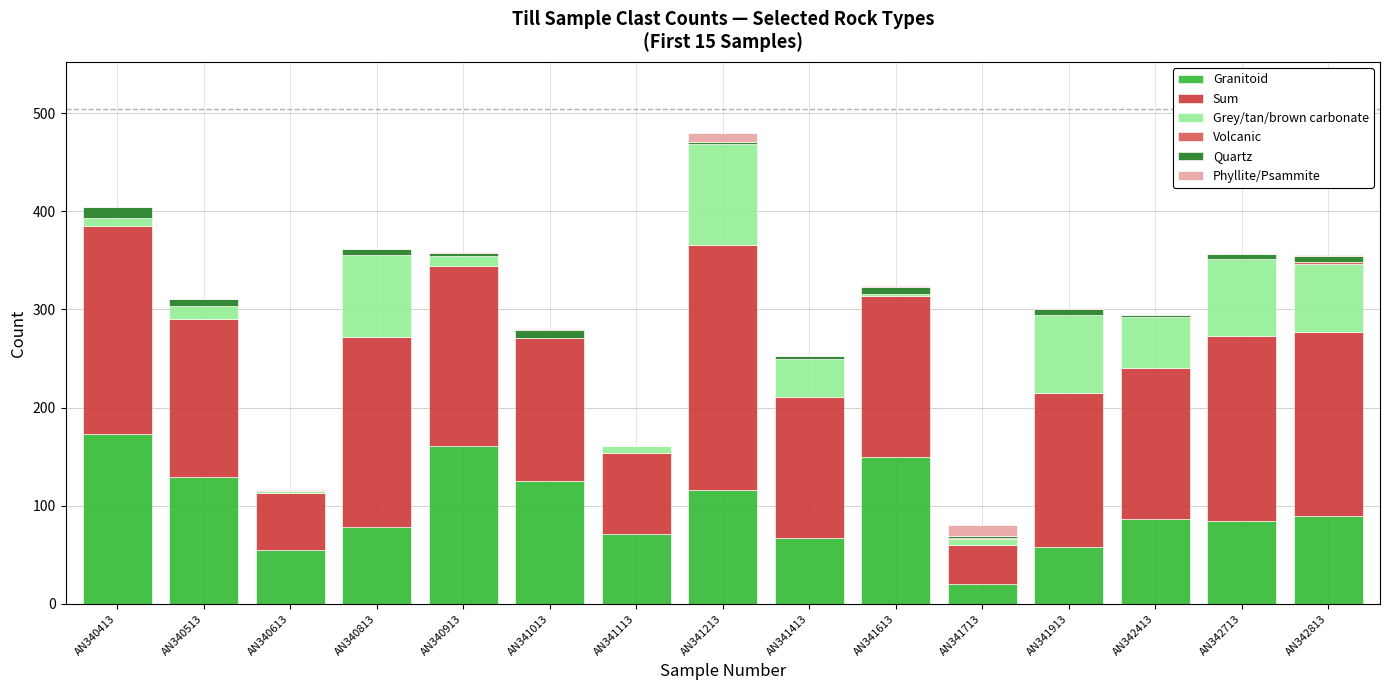

True or false: Granitoid has a value of 129 at AN340513.

True